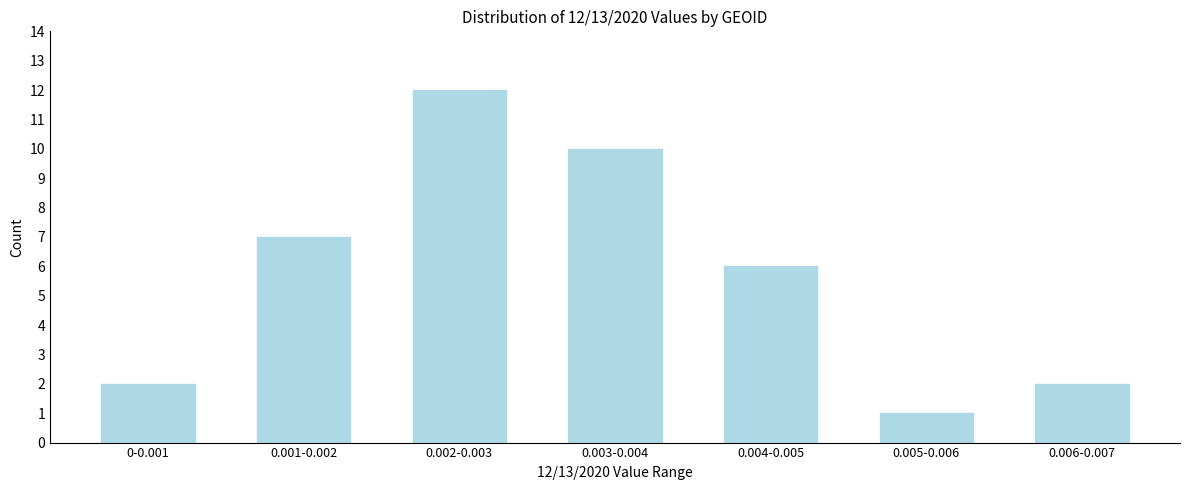

Reading left to right, transcribe all the data shown in this chart.

0-0.001=2	0.001-0.002=7	0.002-0.003=12	0.003-0.004=10	0.004-0.005=6	0.005-0.006=1	0.006-0.007=2